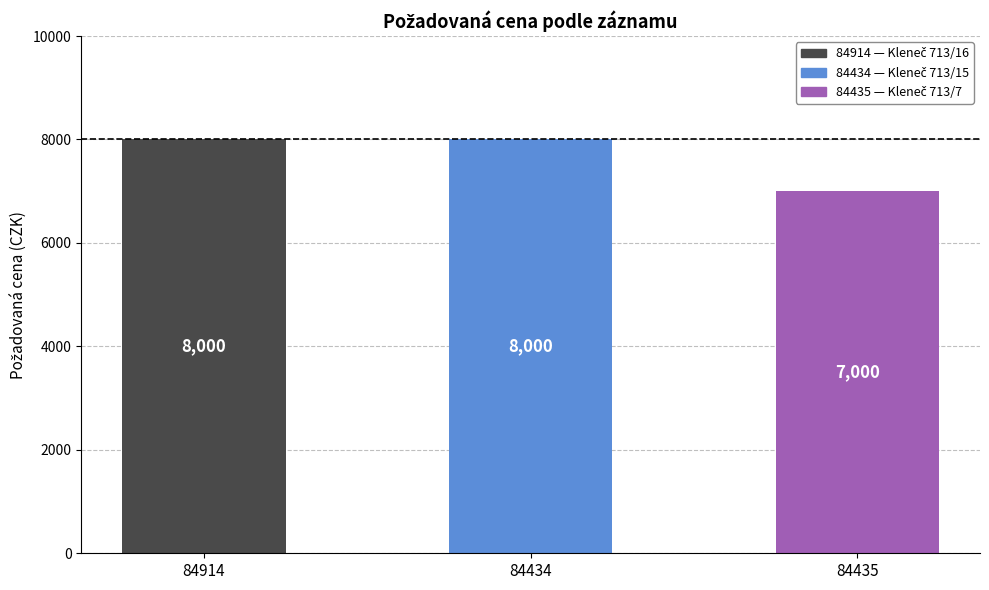

Which has a higher value, 84435 or 84914?

84914